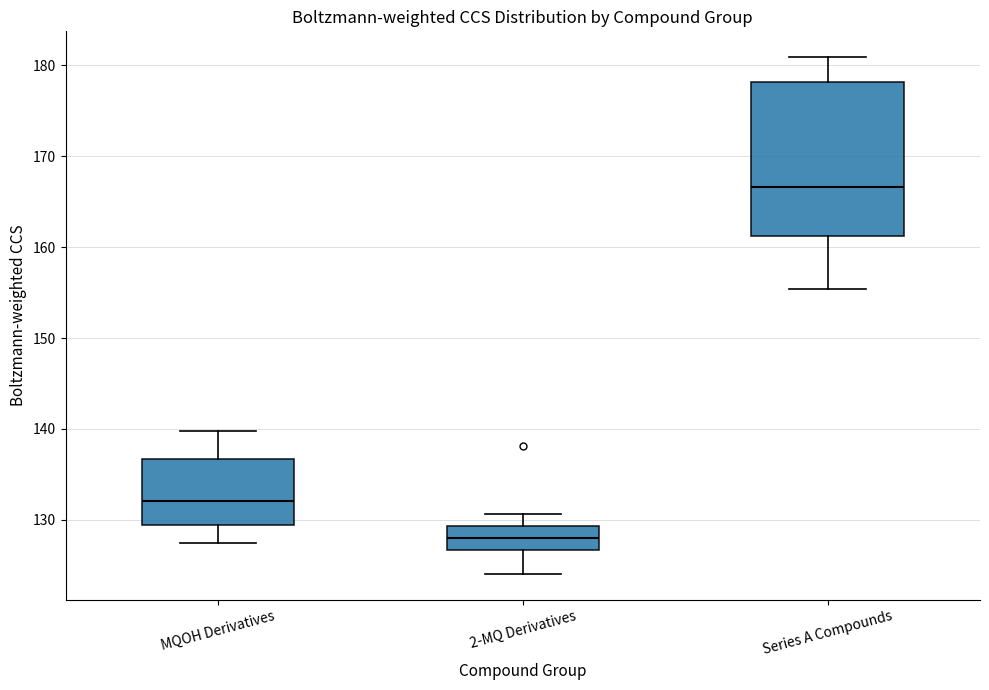

Comparing the boxes themselves (not the whiskers), which one is the tallest?

Series A Compounds